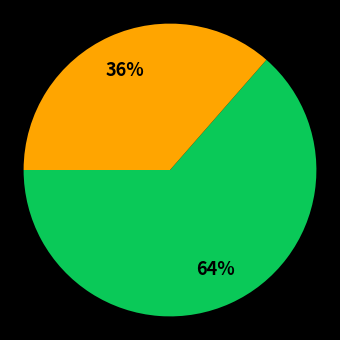

To the nearest percent, what is the average slice percentage?

50%